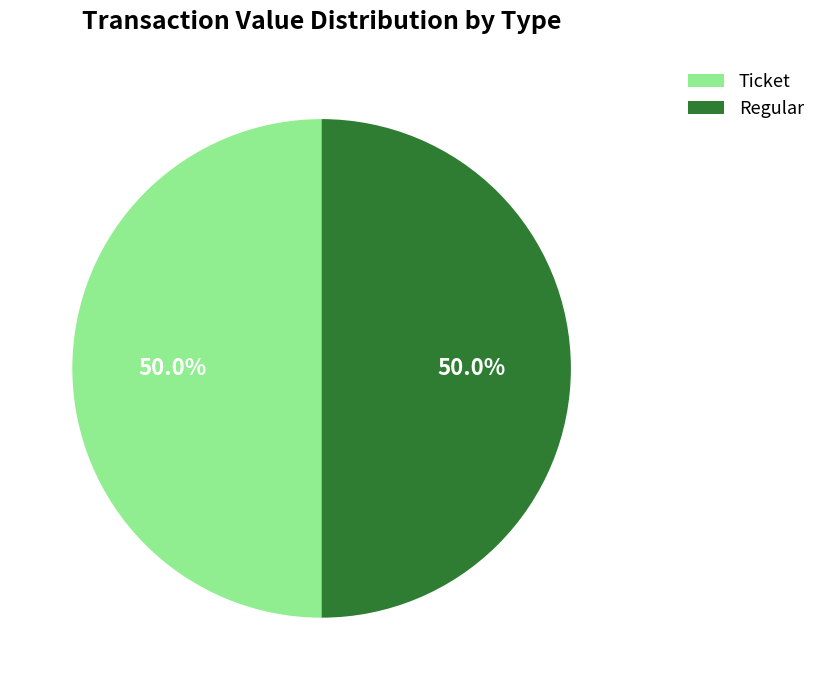

Approximately how many times larger is the value at Ticket compared to Regular?

1.0